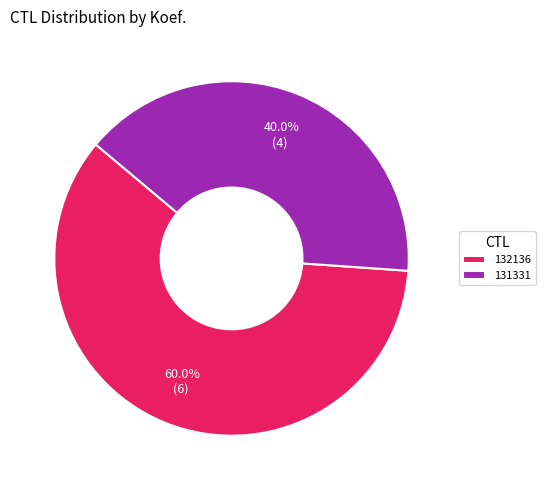

To the nearest percent, what is the difference between the largest and smallest slice percentages?

20%